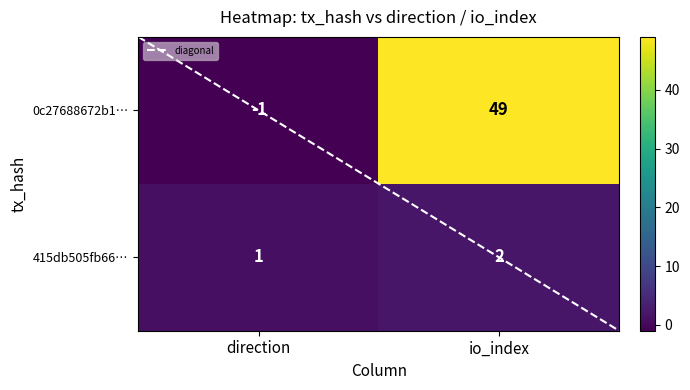

Is it true that 0c27688672b139d6aca7666aa3786eda6faf2fc equals 76 at 1?

False